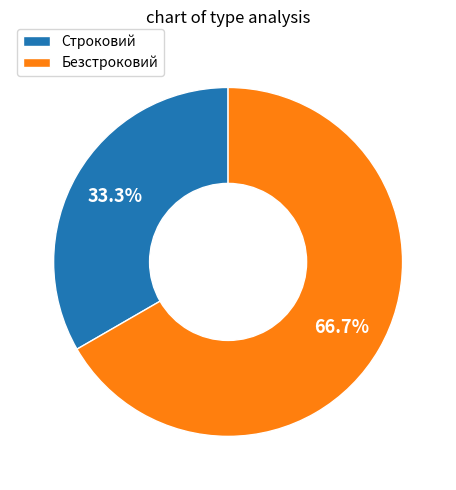

To the nearest percent, what percentage of the pie is Строковий?

33%